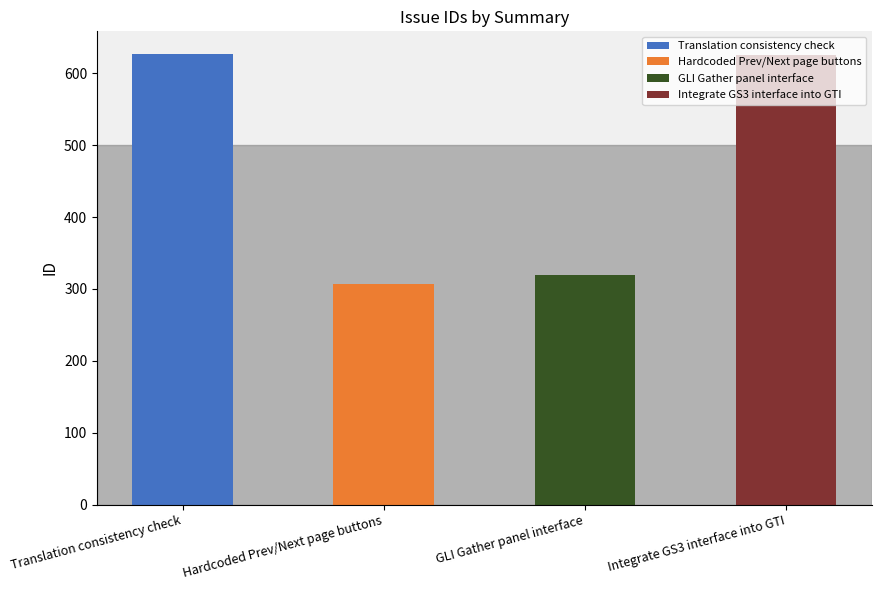

The chart shows a value of 817 at Translation consistency check. True or false?

False